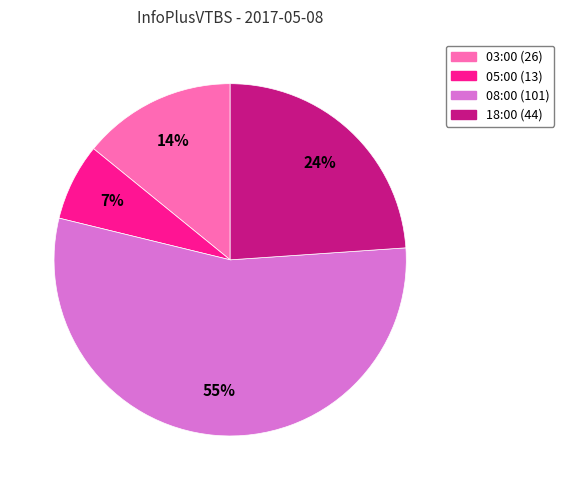

Does 05:00 account for over 50% of the chart?

No